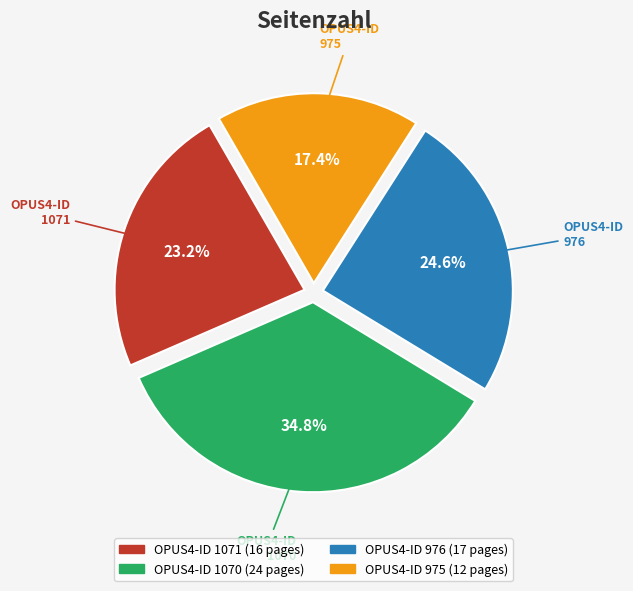

Does any single category account for the majority?

No